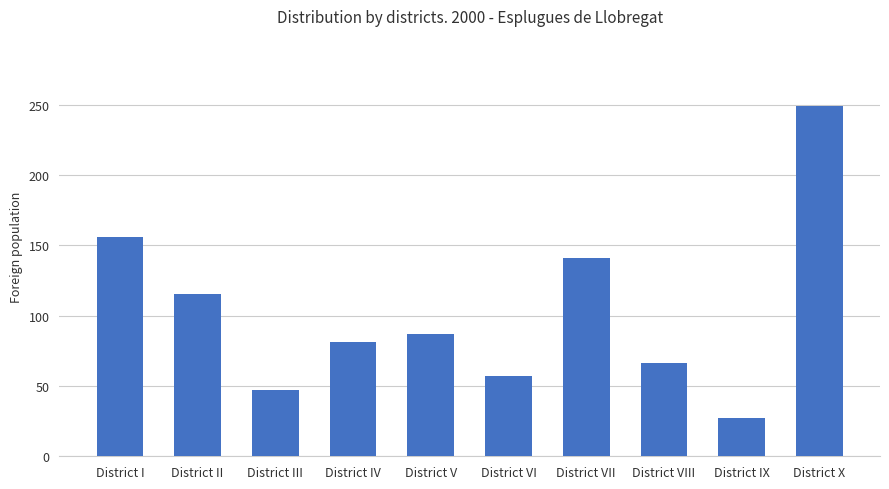

Which category has the lowest value across all series?

District IX